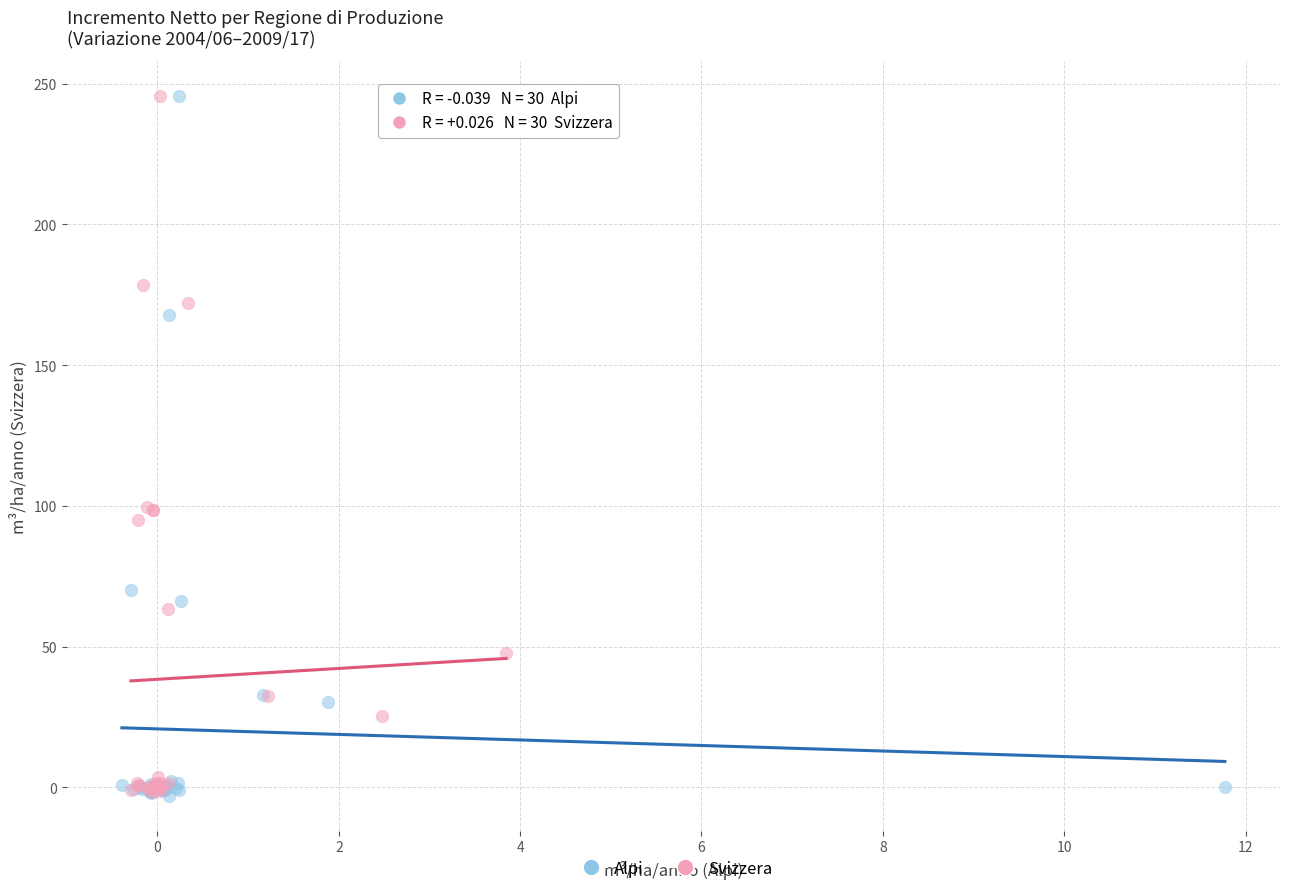

Which series has the largest Y range (max minus min)?

Alpi